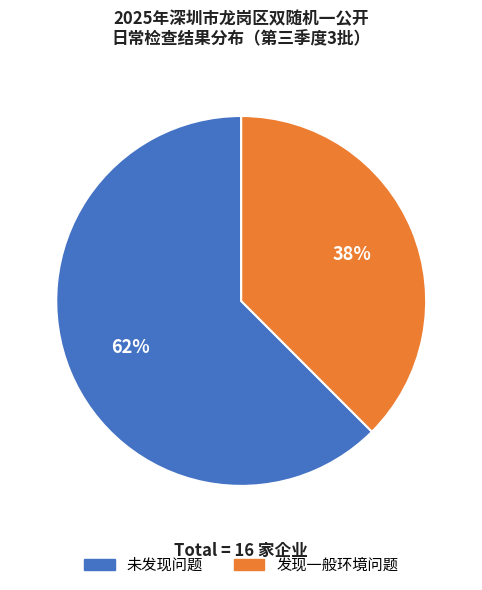

Rank the categories by value from lowest to highest.

发现一般环境问题, 未发现问题